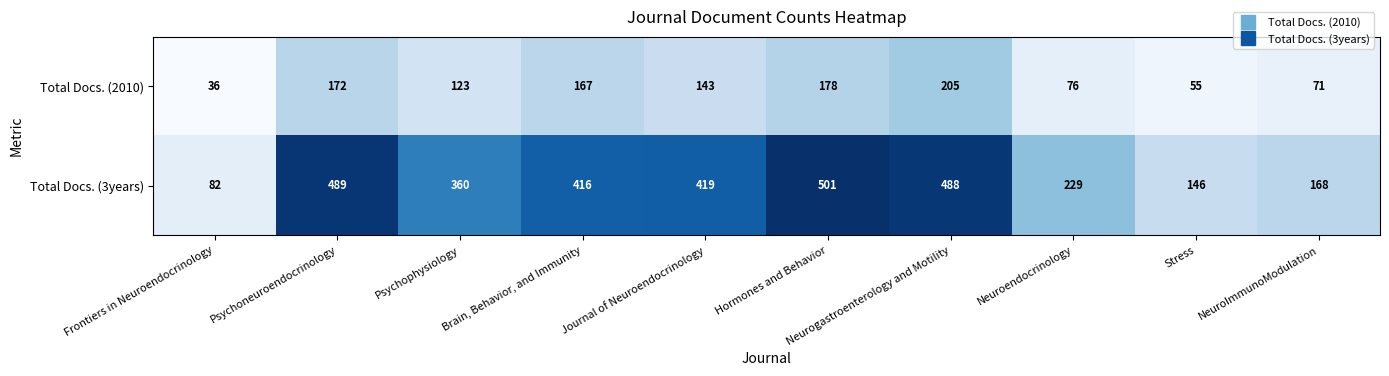

Count the number of categories in the chart.

10